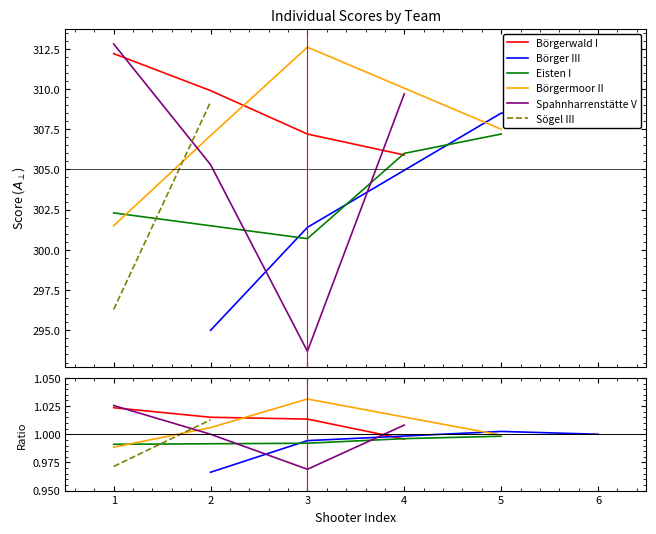

What is the total value across all series at 4?

921.6